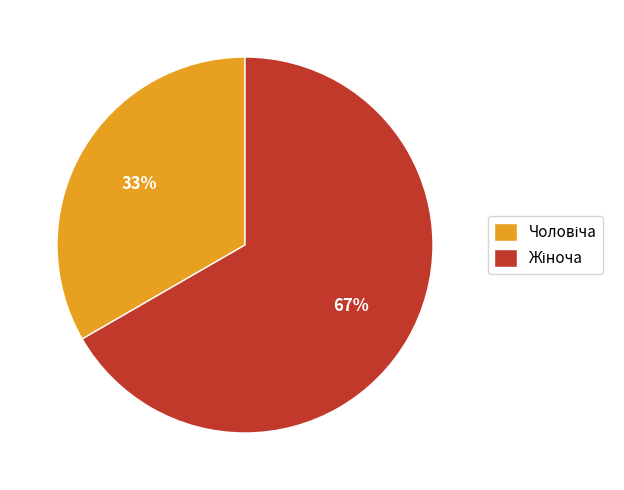

Is there a majority slice in this chart?

Yes